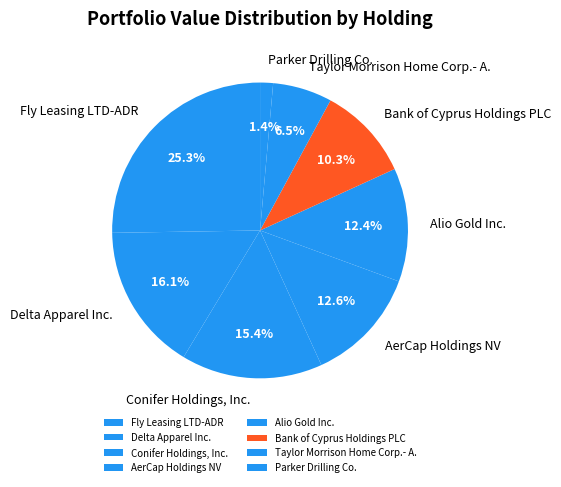

Rank the categories by value from lowest to highest.

Parker Drilling Co., Taylor Morrison Home Corp.- A., Bank of Cyprus Holdings PLC, Alio Gold Inc., AerCap Holdings NV, Conifer Holdings, Inc., Delta Apparel Inc., Fly Leasing LTD-ADR